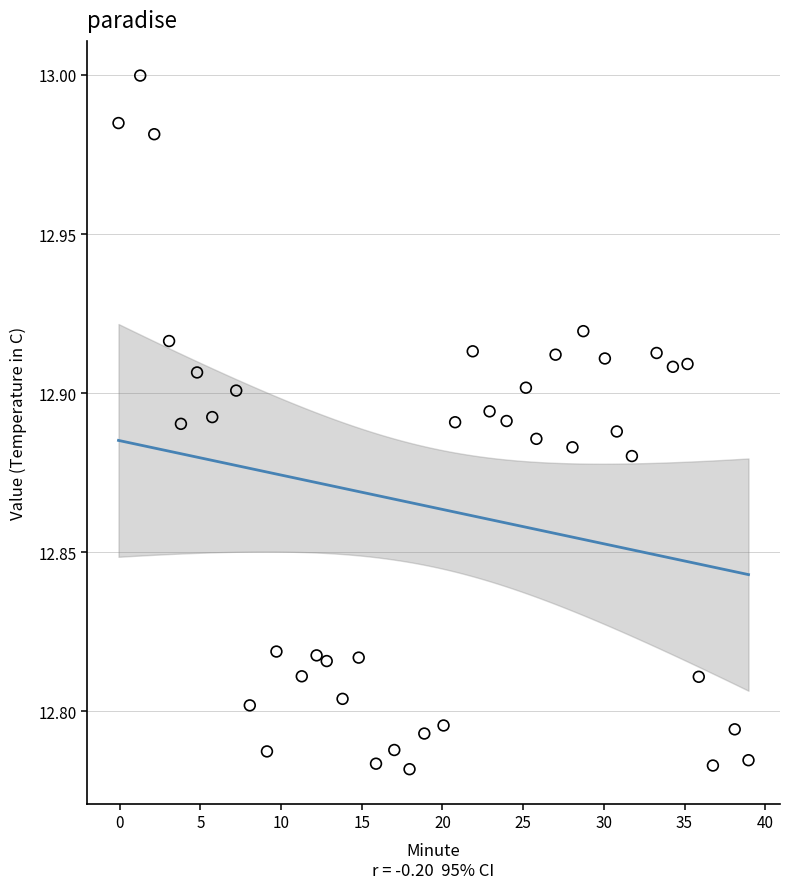

What is the range of X values (max minus min)?

39.0